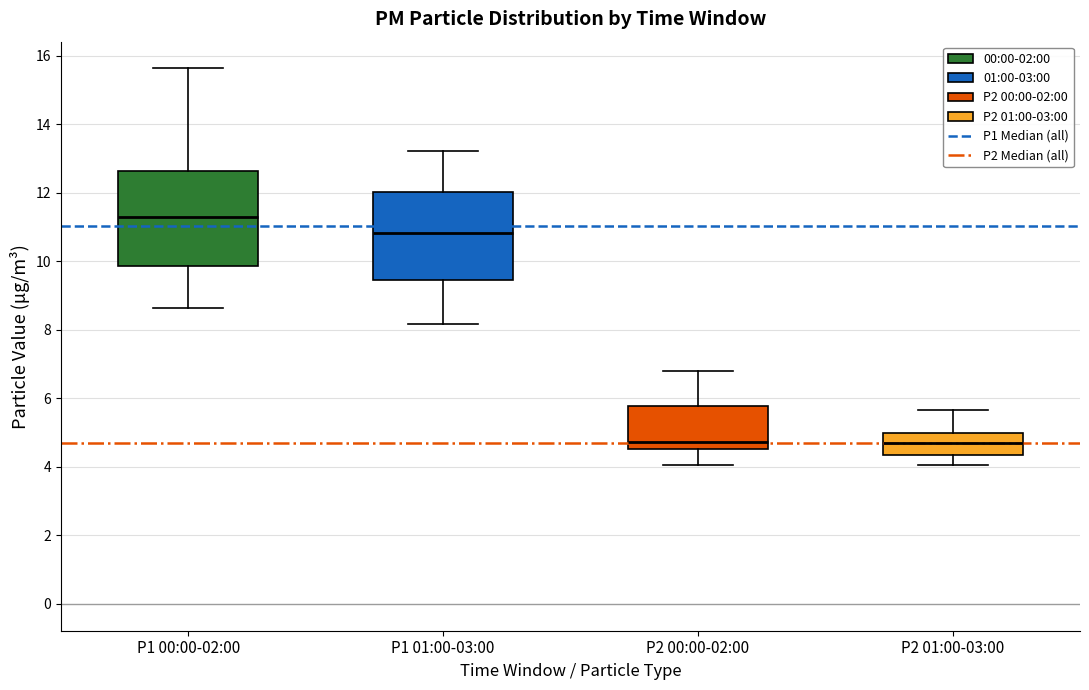

Which box has the highest median line?

P1 00:00-02:00